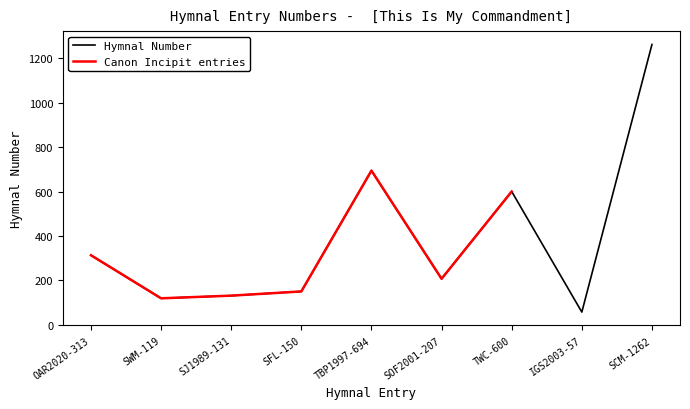

What position from the left is OAR2020-313?

1